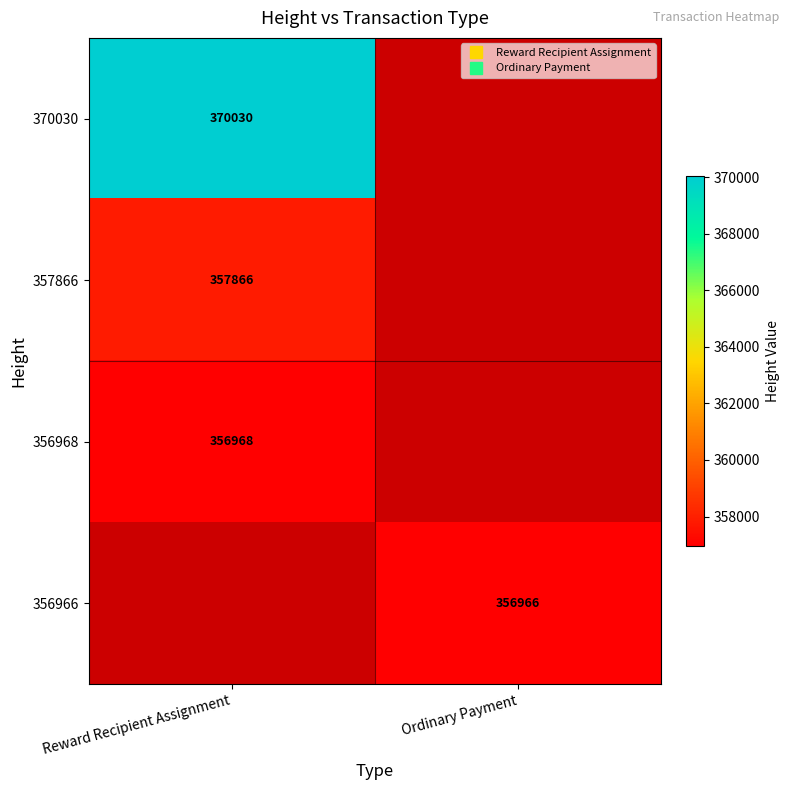

What is the difference between the 357866 values at Reward Recipient Assignment and Ordinary Payment?

357866